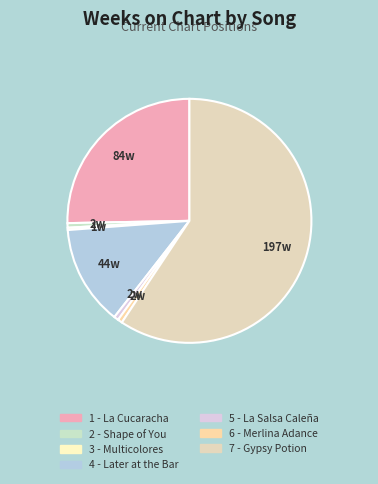

Which slice represents more than half of the pie?

7 - Gypsy Potion